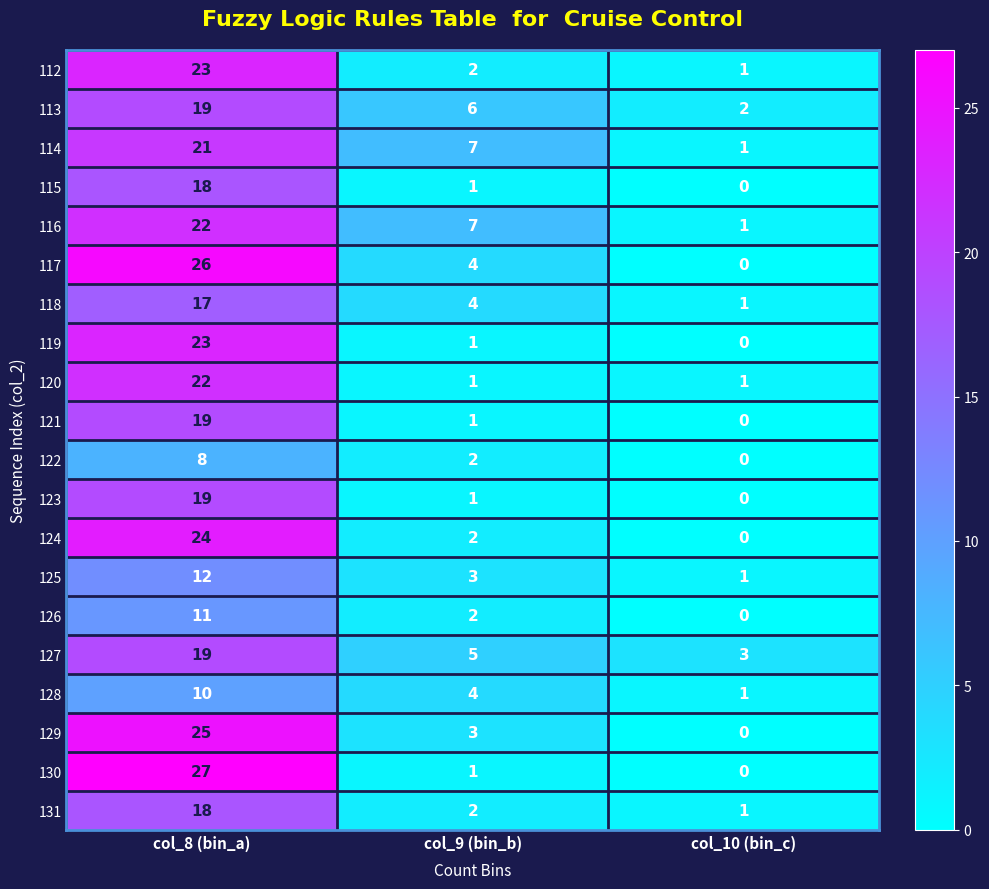

Which series changed the most between col_8 (bin_a) and col_9 (bin_b)?

130